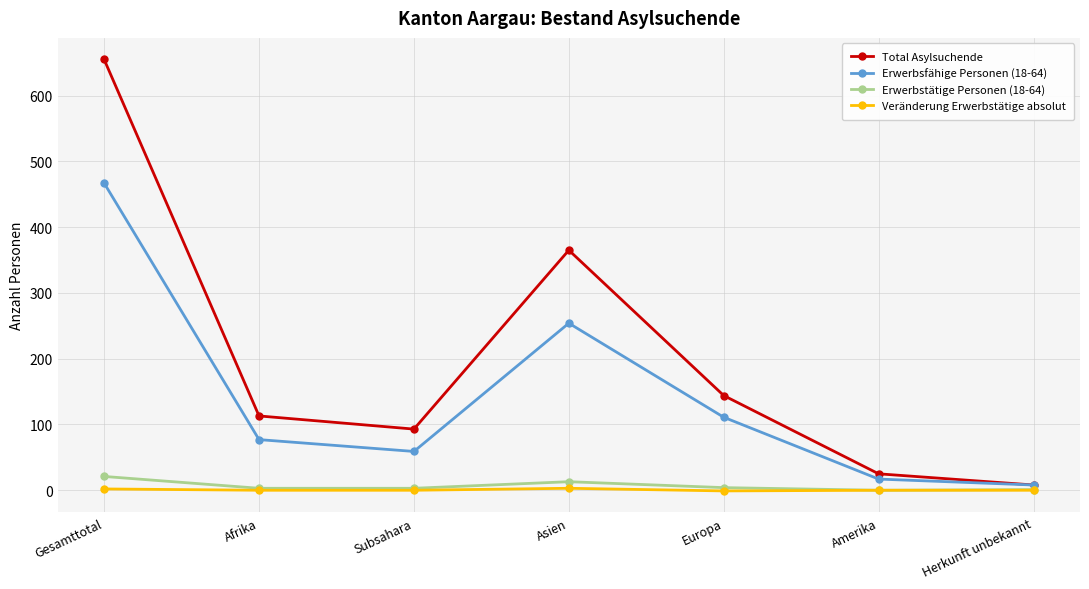

Which series has the widest spread of values?

Total Asylsuchende